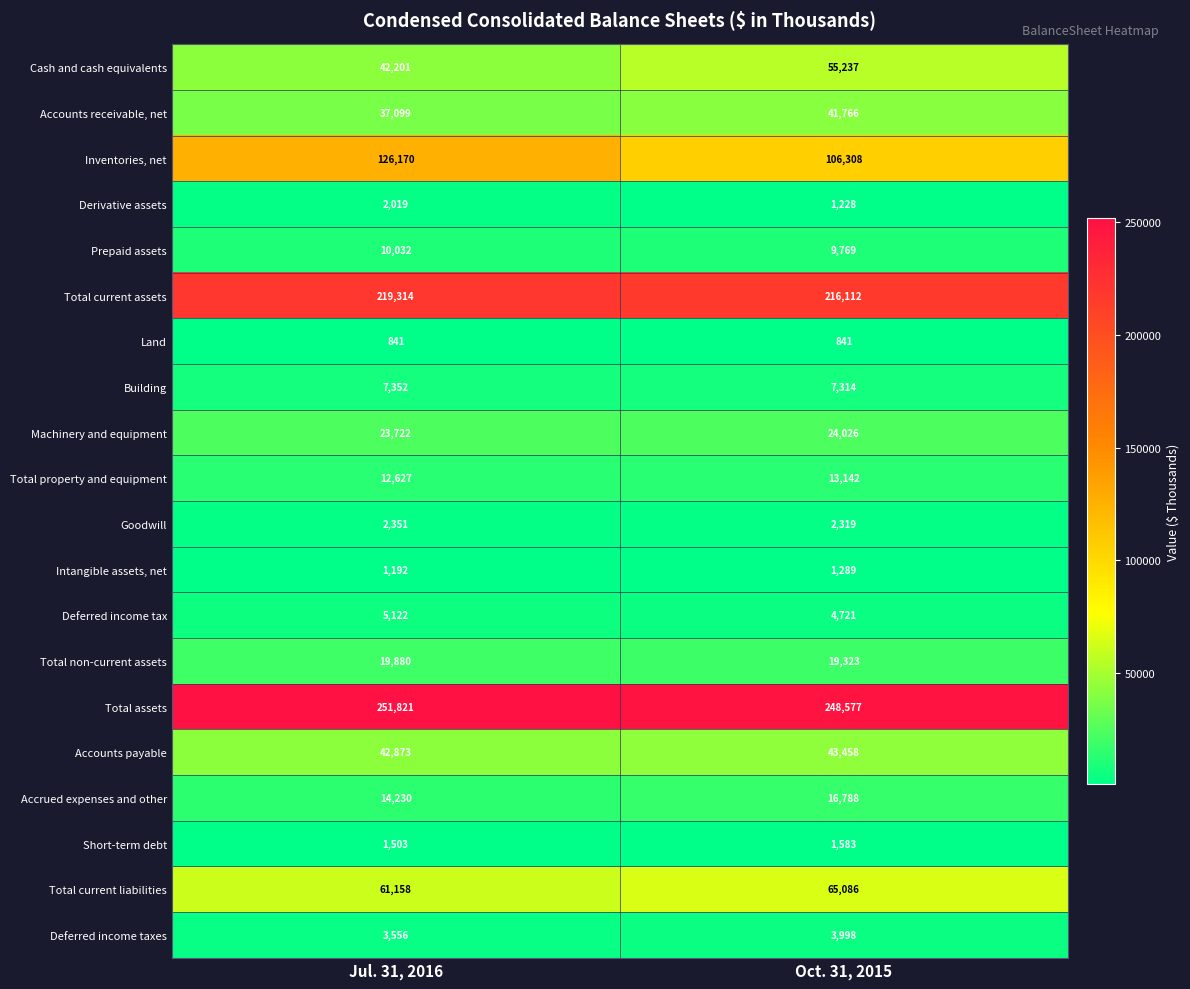

Which category has the highest value in the Prepaid assets series?

Jul. 31, 2016